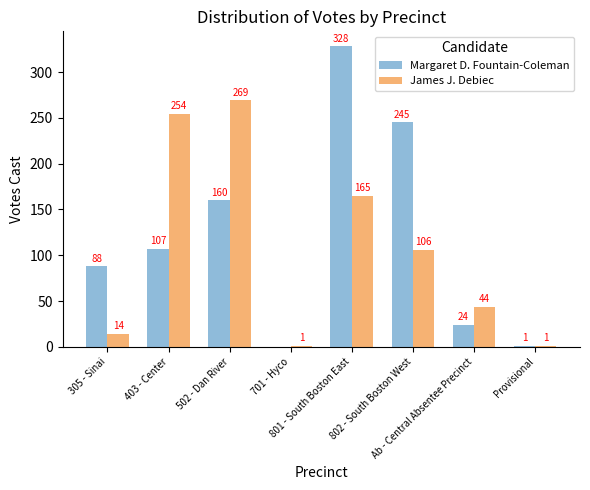

Are the bars horizontal?

No